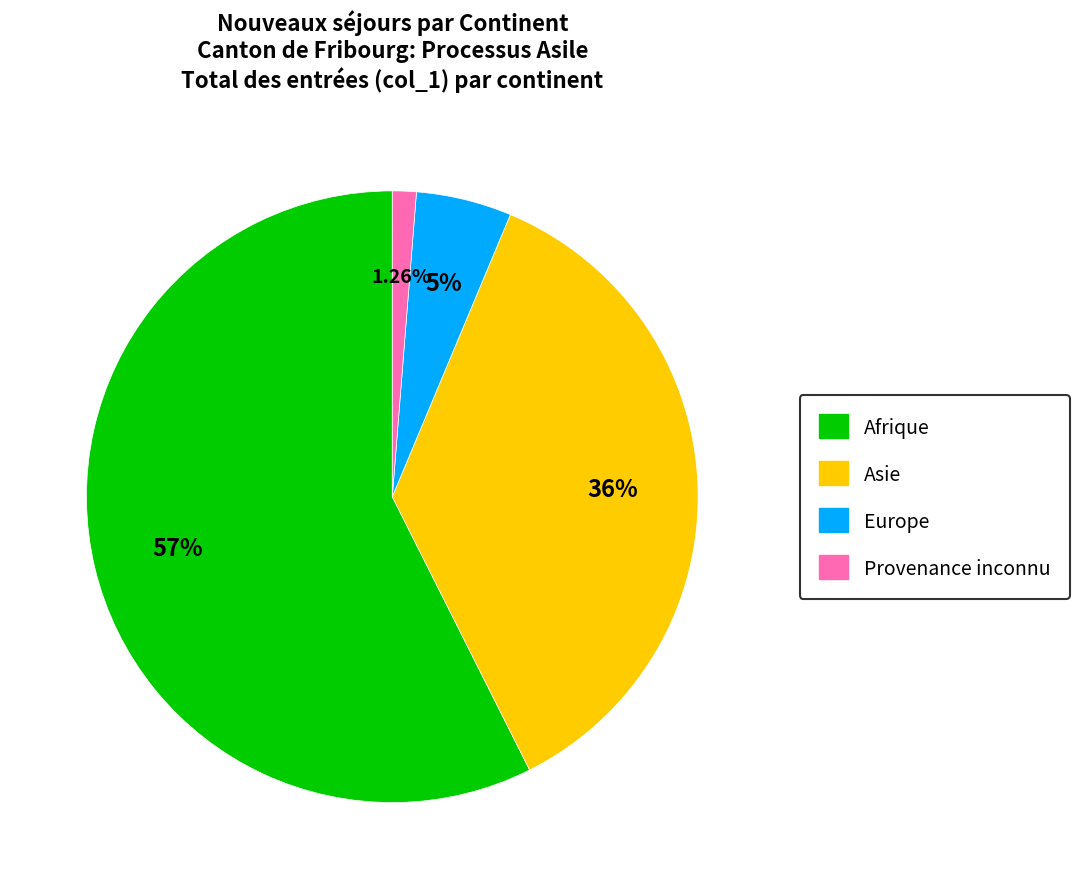

Is Afrique the majority of the pie?

Yes